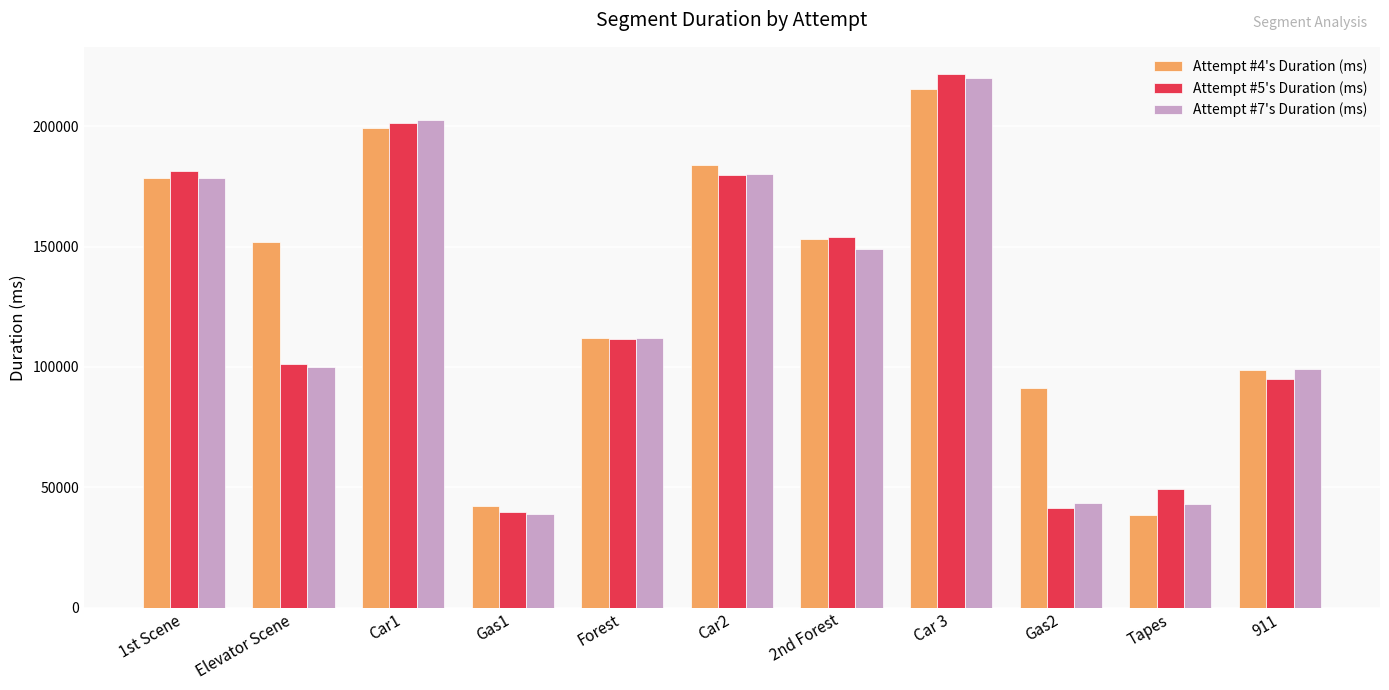

What value does the Attempt #7's Duration (ms) series have at Gas1, to the nearest 10?

38820